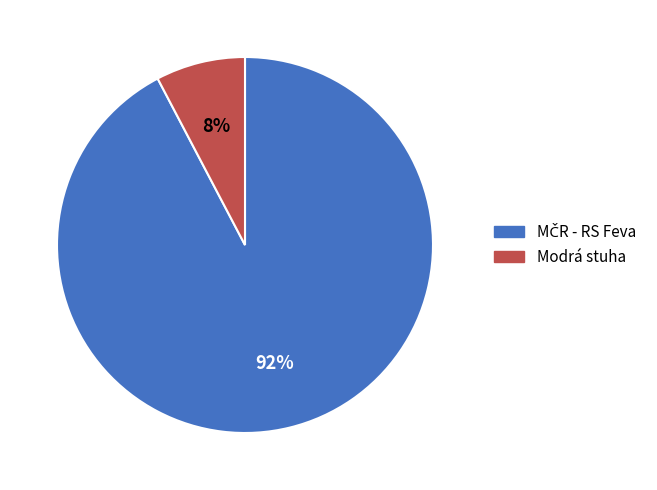

What is the smallest slice in the pie chart?

Modrá stuha